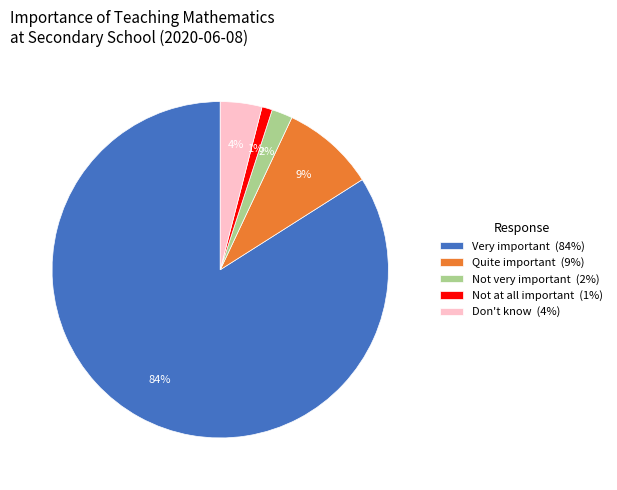

Count the number of slices in the pie.

5